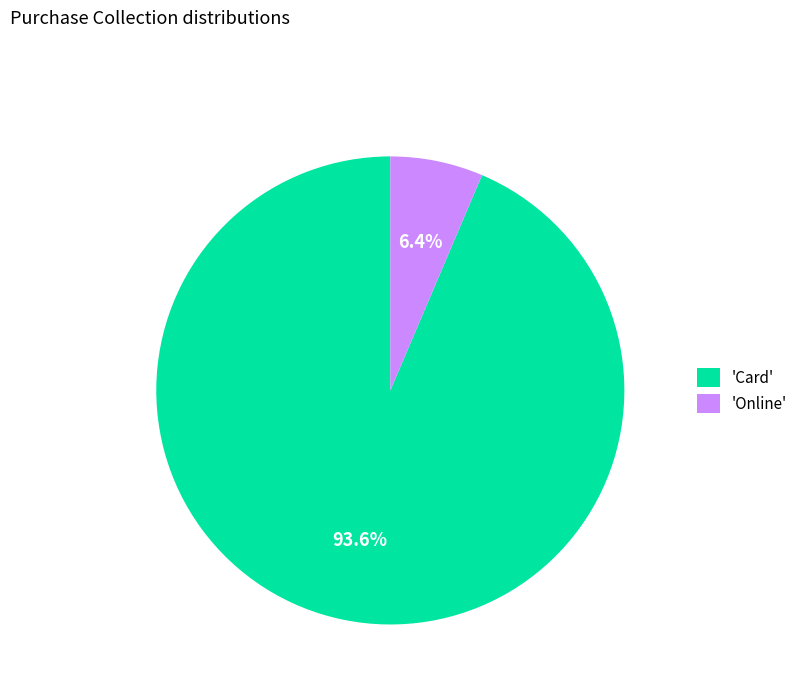

What is the smallest slice in the pie chart?

'Online'